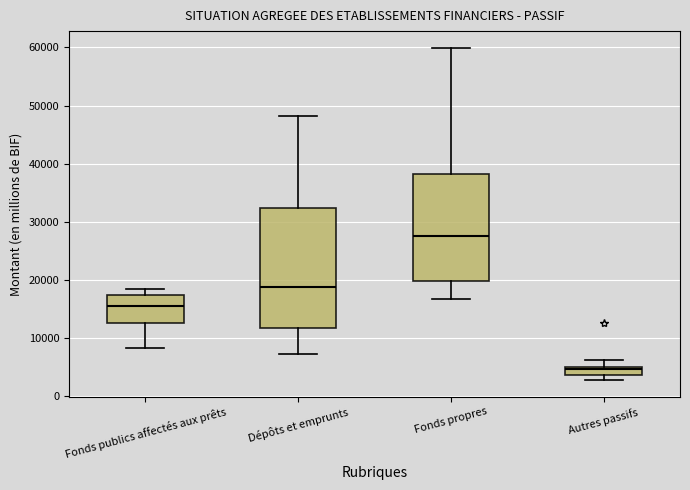

Which box is the tallest, from its lower edge to its upper edge?

Dépôts et emprunts